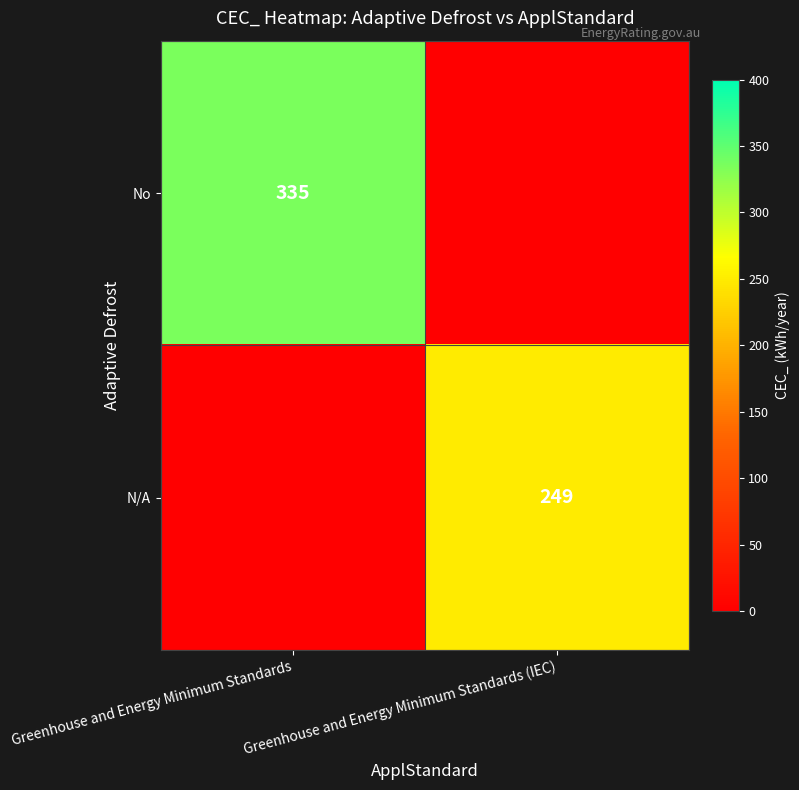

The N/A series shows 377 at Greenhouse and Energy Minimum Standards (IEC). True or false?

False